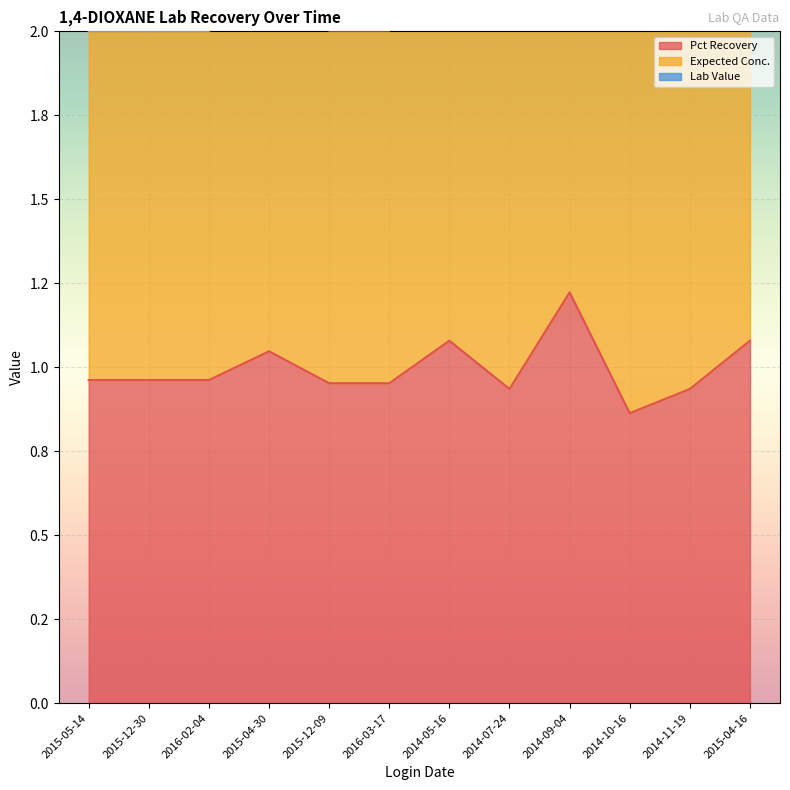

Where is Lab Value nearest to the value 3?

2015-05-14